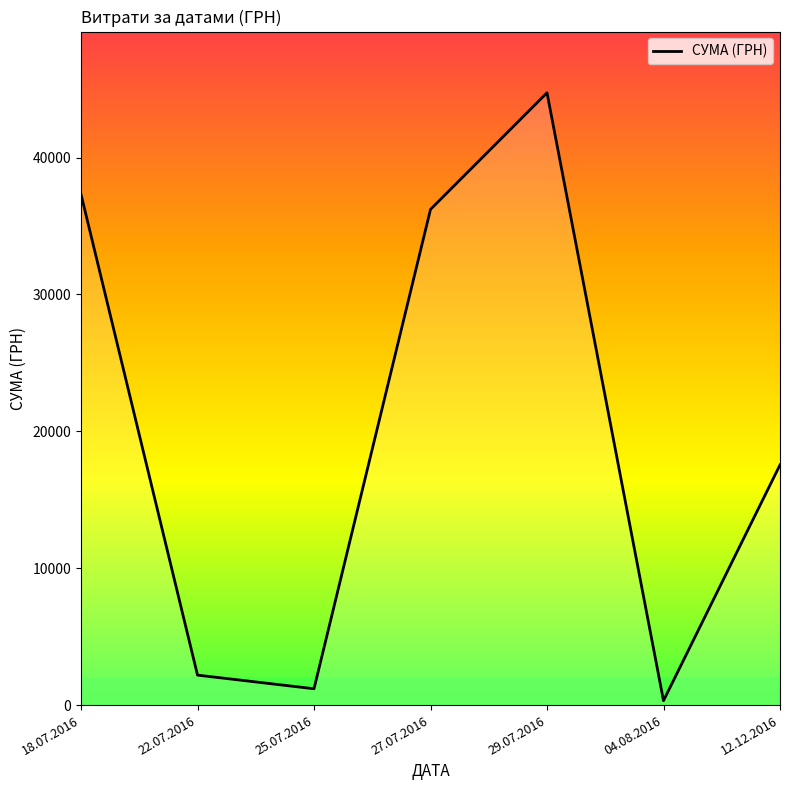

List the labels in order of value, largest first.

29.07.2016, 18.07.2016, 27.07.2016, 12.12.2016, 22.07.2016, 25.07.2016, 04.08.2016